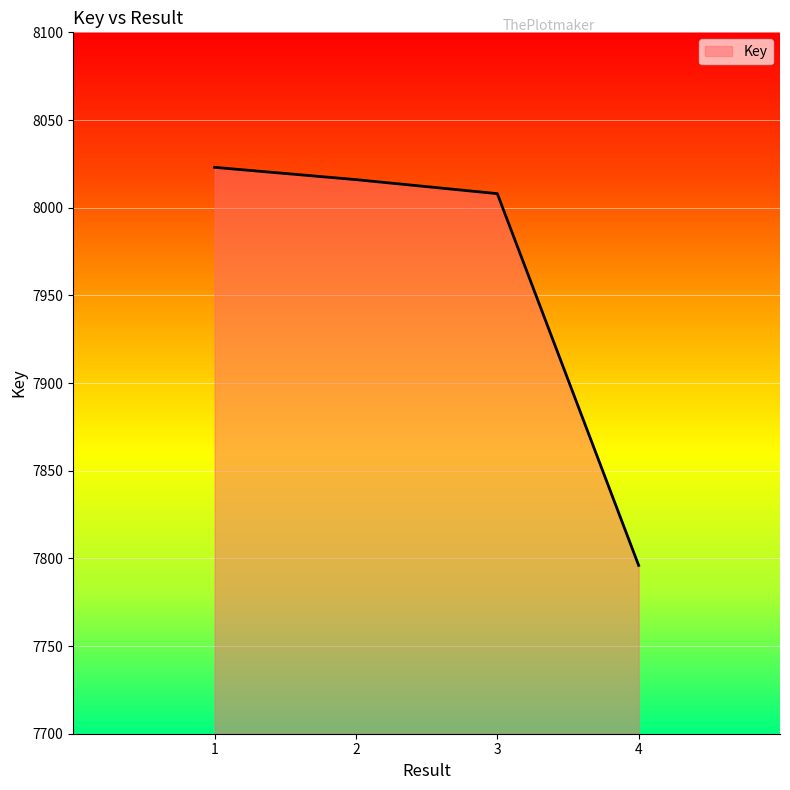

True or false: there are more than 0 points higher than both neighbors.

False